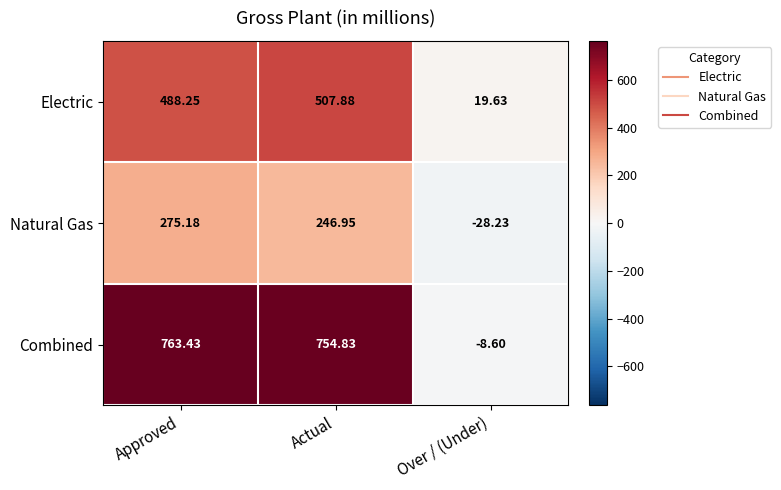

What is the total value across all series at Over / (Under)?

-17.2